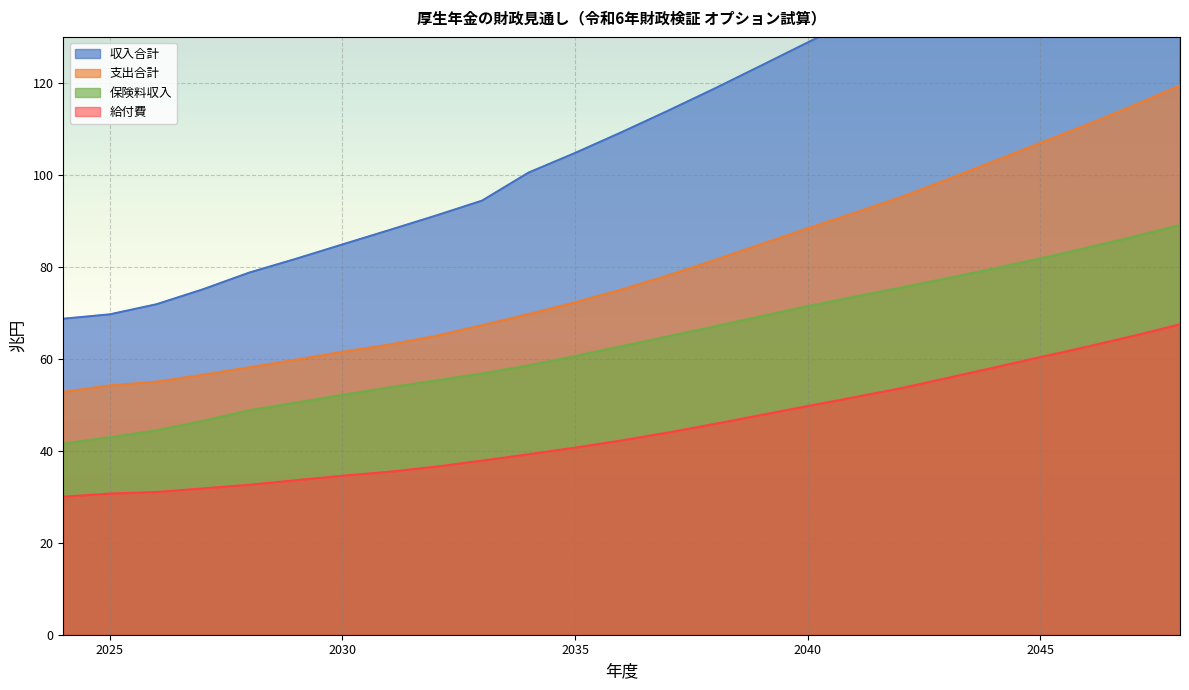

Which series has the widest spread of values?

収入合計